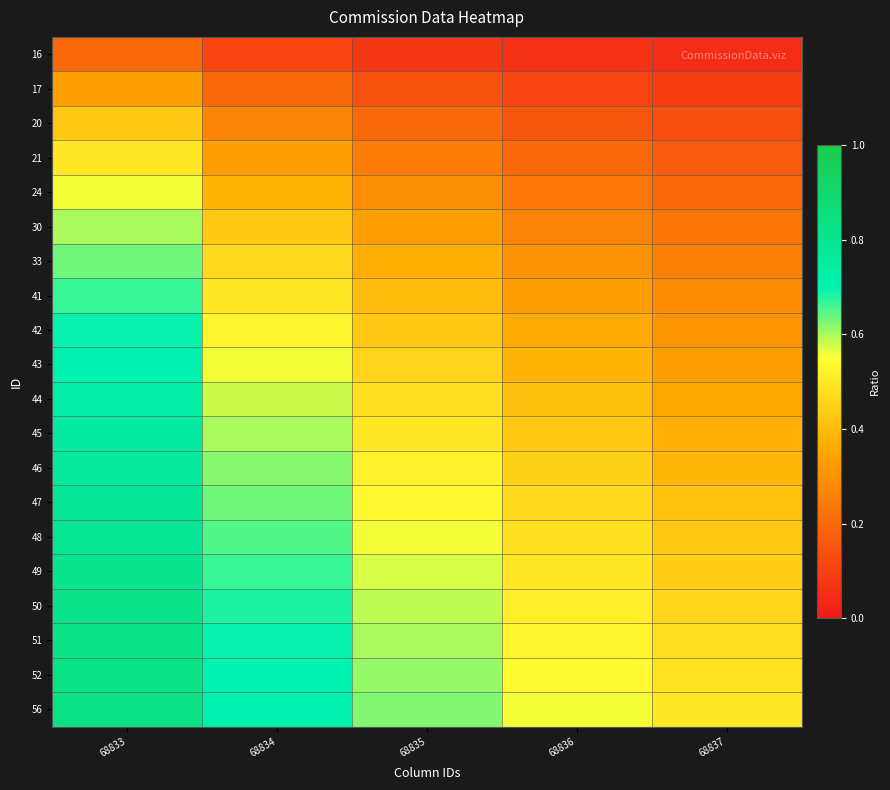

At which category does the chart reach its peak across all series?

68833